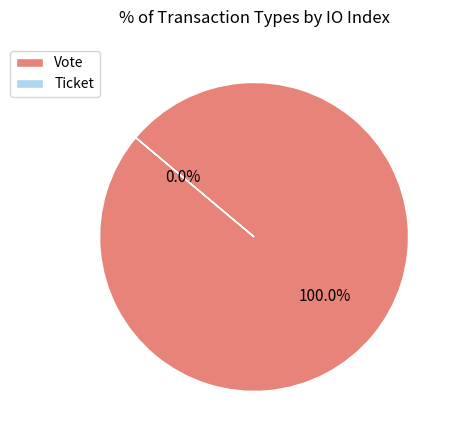

Count the number of slices in the pie.

2